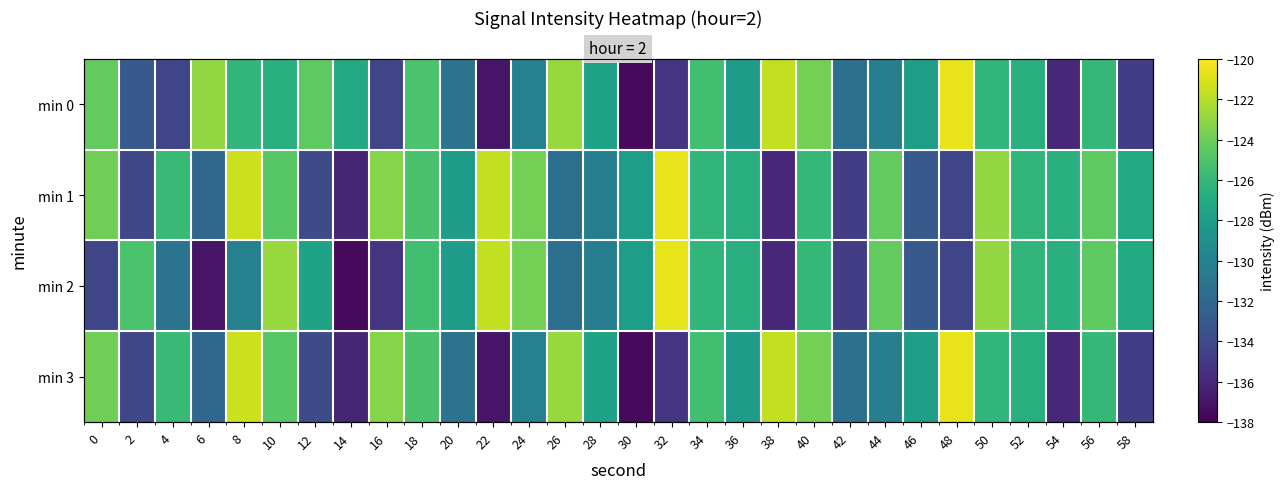

What is the minimum value for min 0?

-137.5